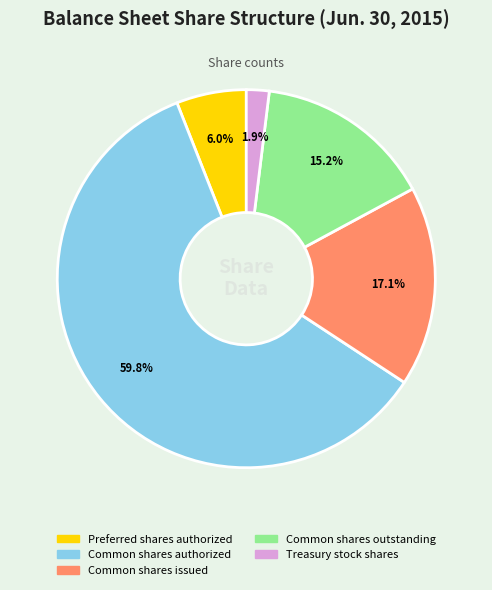

What percentage is the Treasury stock shares slice, to the nearest percent?

2%